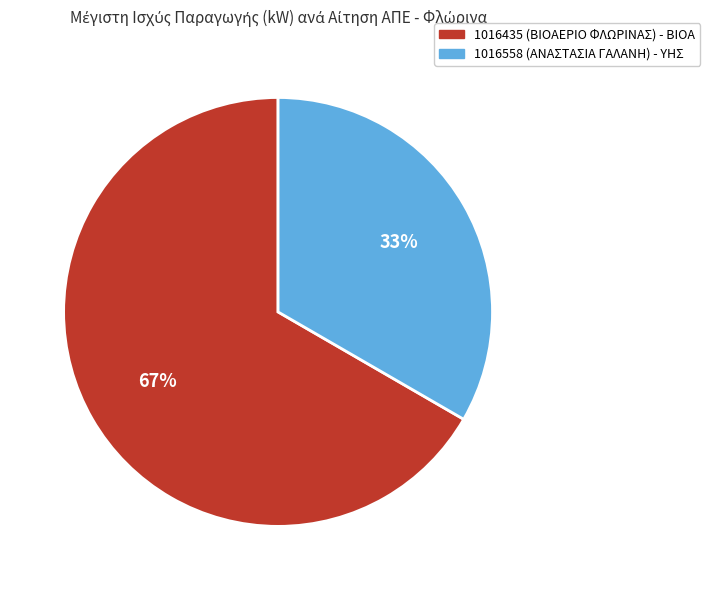

Which category accounts for the majority?

1016435 (ΒΙΟΑΕΡΙΟ ΦΛΩΡΙΝΑΣ) - ΒΙΟΑ